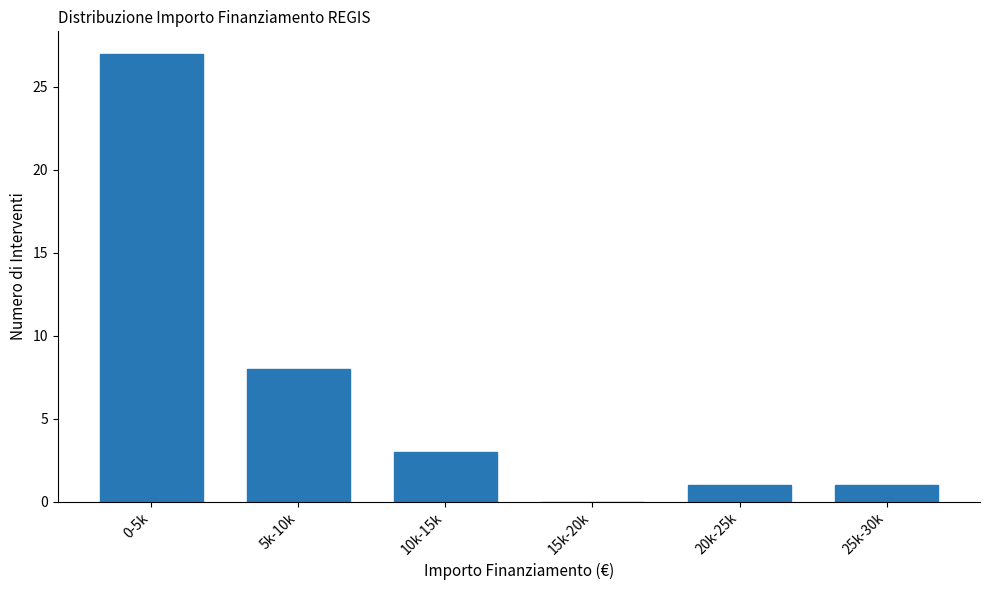

Reading left to right, list all the values displayed in this chart.

0-5k=27	5k-10k=8	10k-15k=3	15k-20k=0	20k-25k=1	25k-30k=1